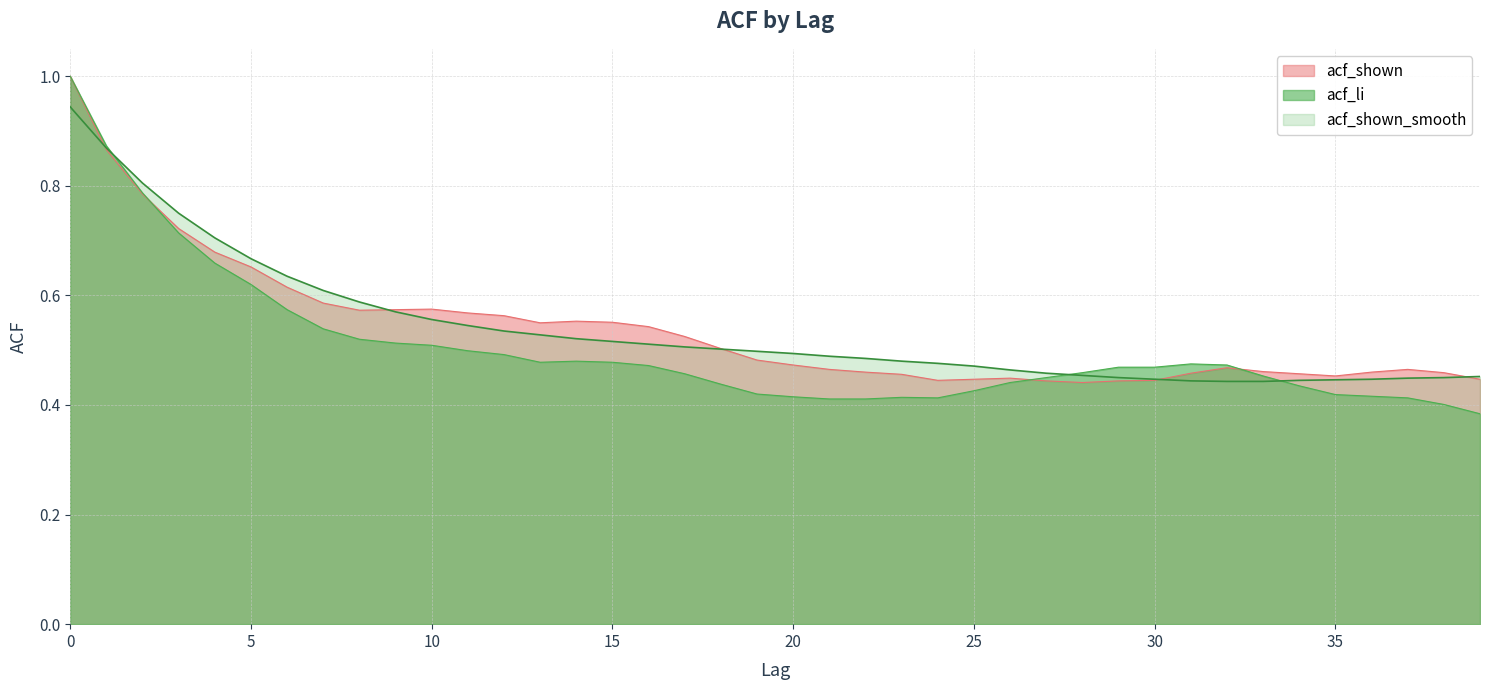

What are all the series names shown in the legend?

acf_shown, acf_li, acf_shown_smooth